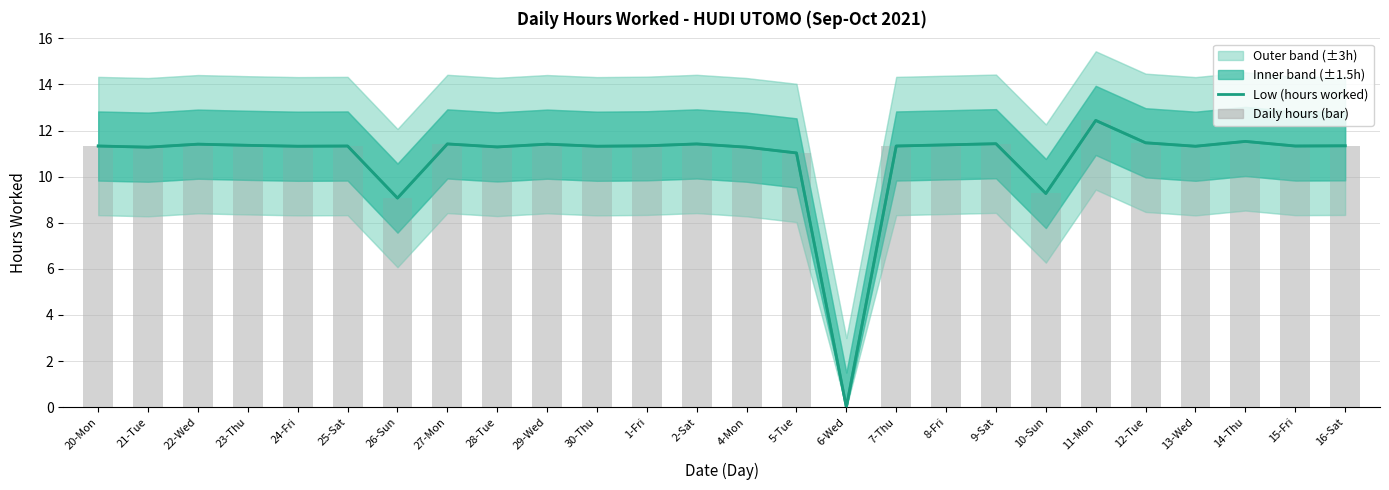

What is the value of the 13th bar from the left?

11.4